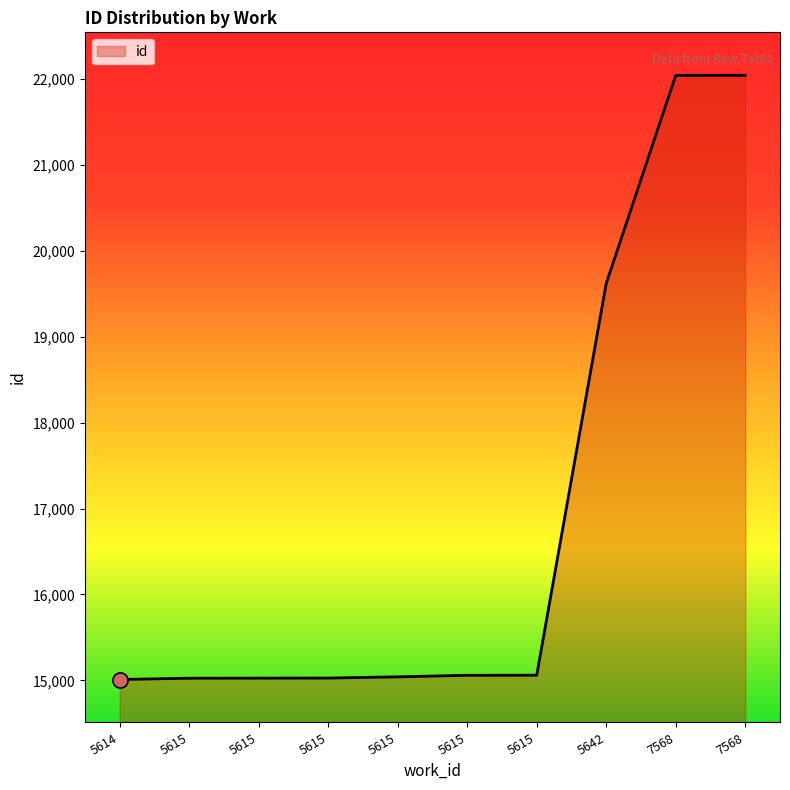

What is the change in value from 5615 to 5642?

+4594